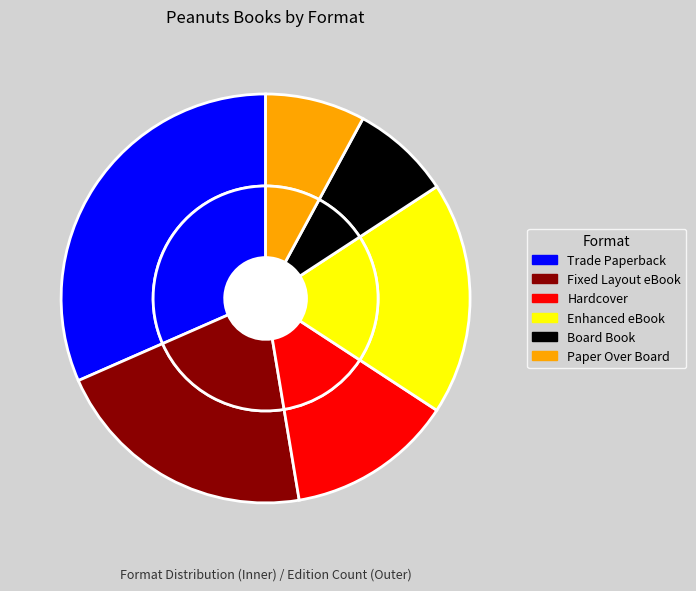

To the nearest percent, what percentage of the pie is Enhanced eBook?

18%